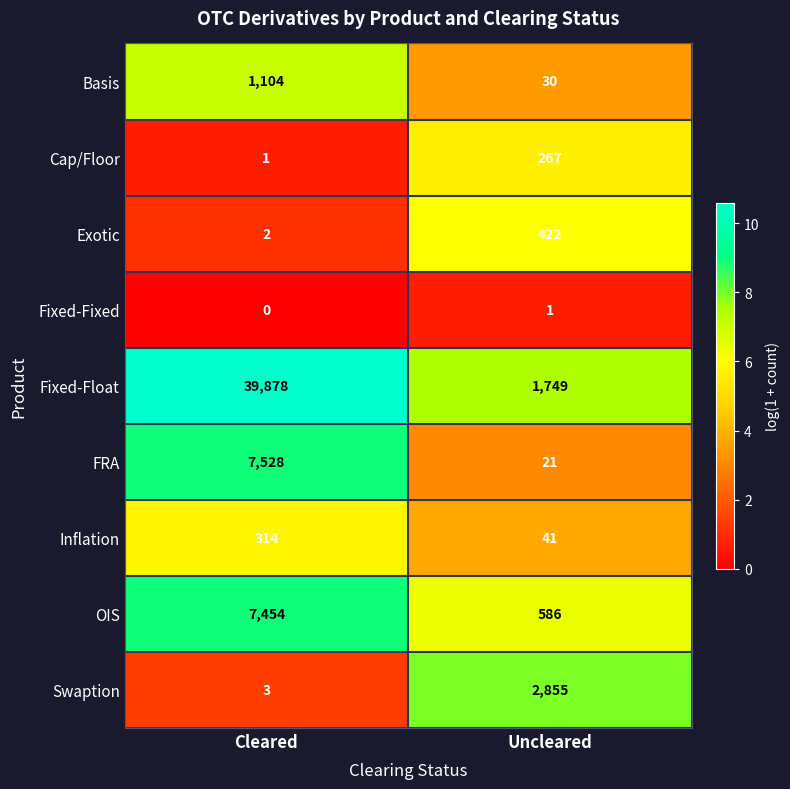

At which category is the sum across all series the highest?

Cleared